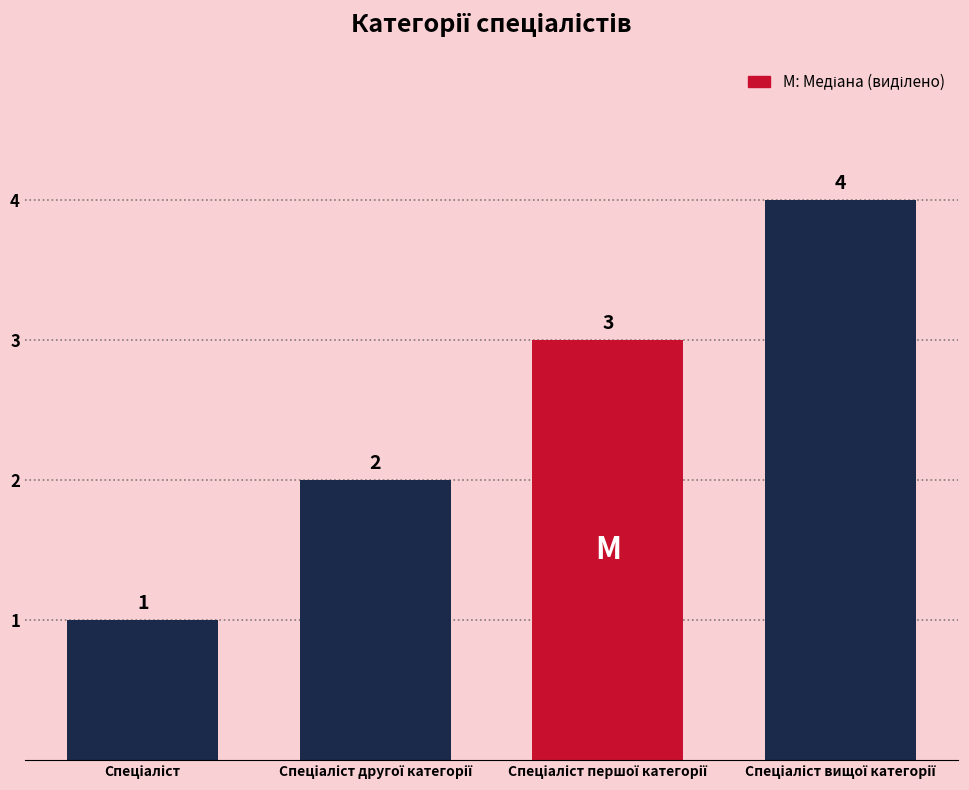

What is the value of the 1st bar from the left?

1